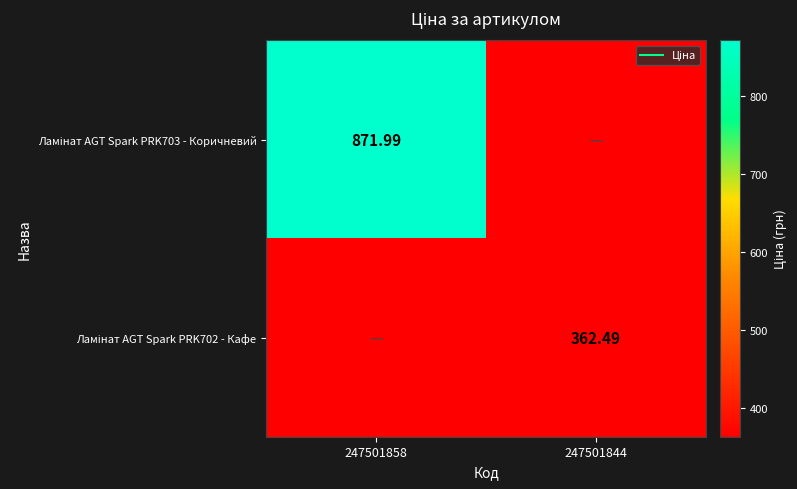

Which series has the widest spread of values?

Ламінат AGT Spark PRK703 - Коричневий